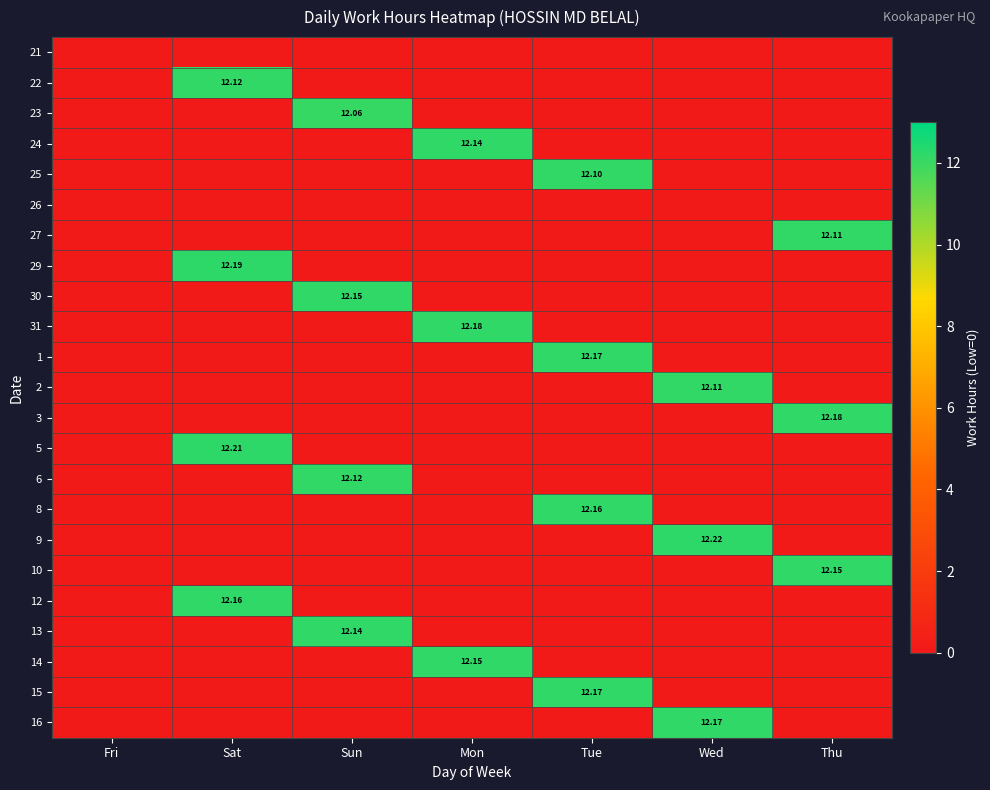

The value of 29 at Tue is 0.0. True or false?

True